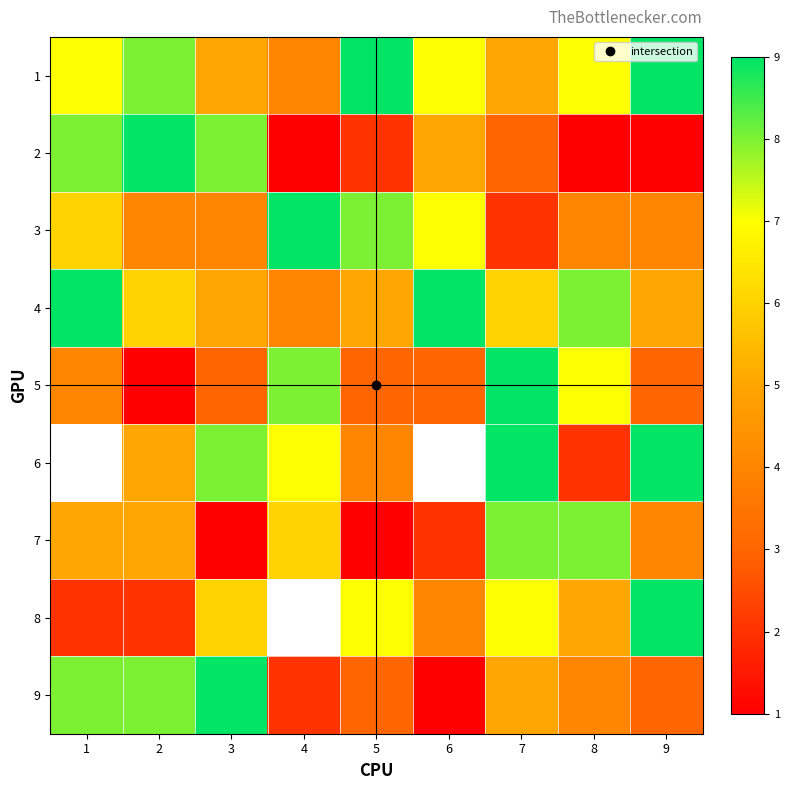

What is the greatest value displayed?

9.0